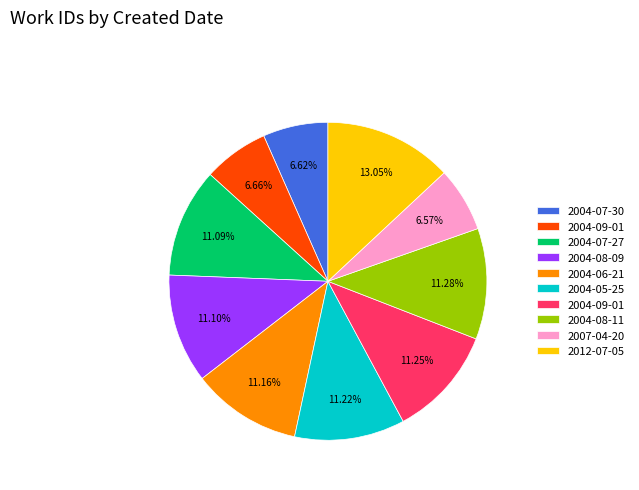

How many segments does this pie chart have?

10